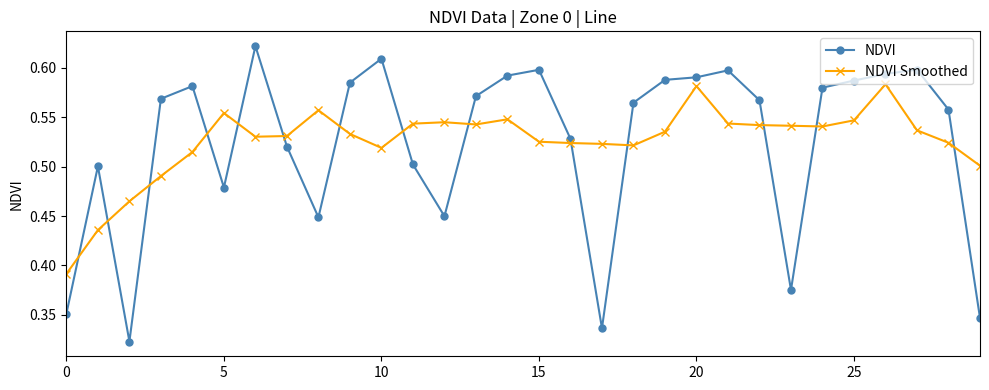

Rank the series by their maximum value, from highest to lowest.

NDVI, NDVI Smoothed